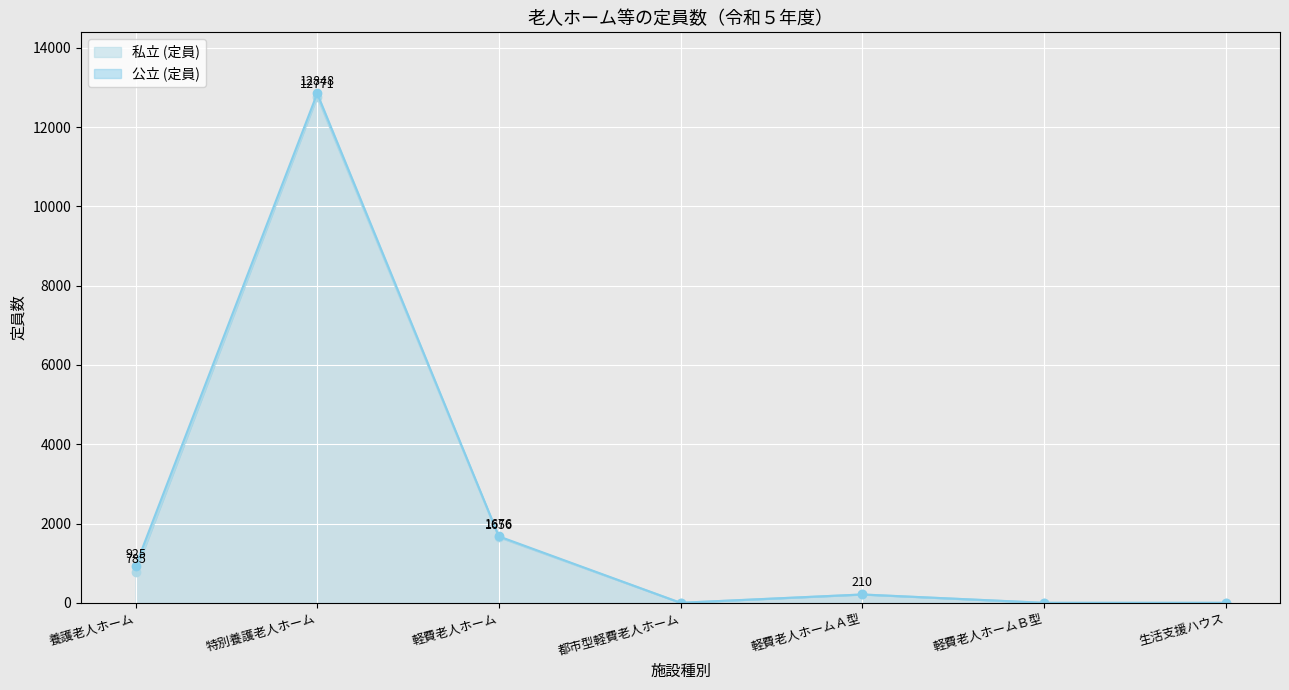

Which category has the lowest value across all series?

都市型軽費老人ホーム